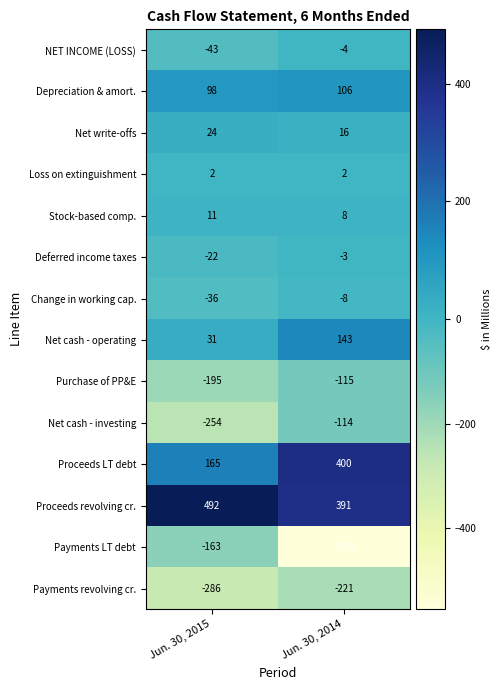

Which category has the lowest value across all series?

Jun. 30, 2014